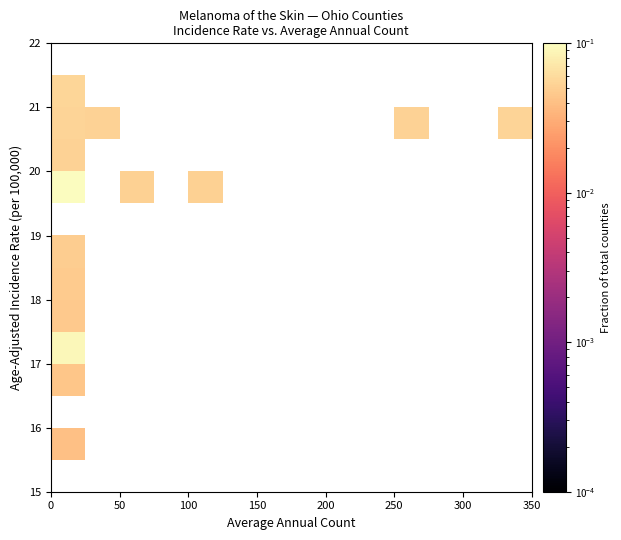

Count the number of categories in the chart.

14